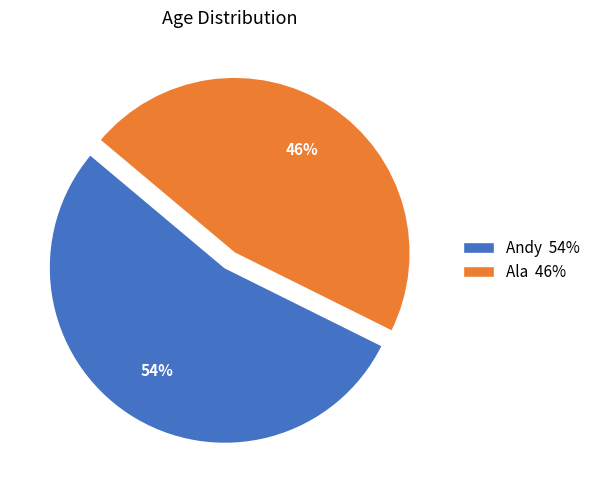

How many segments does this pie chart have?

2